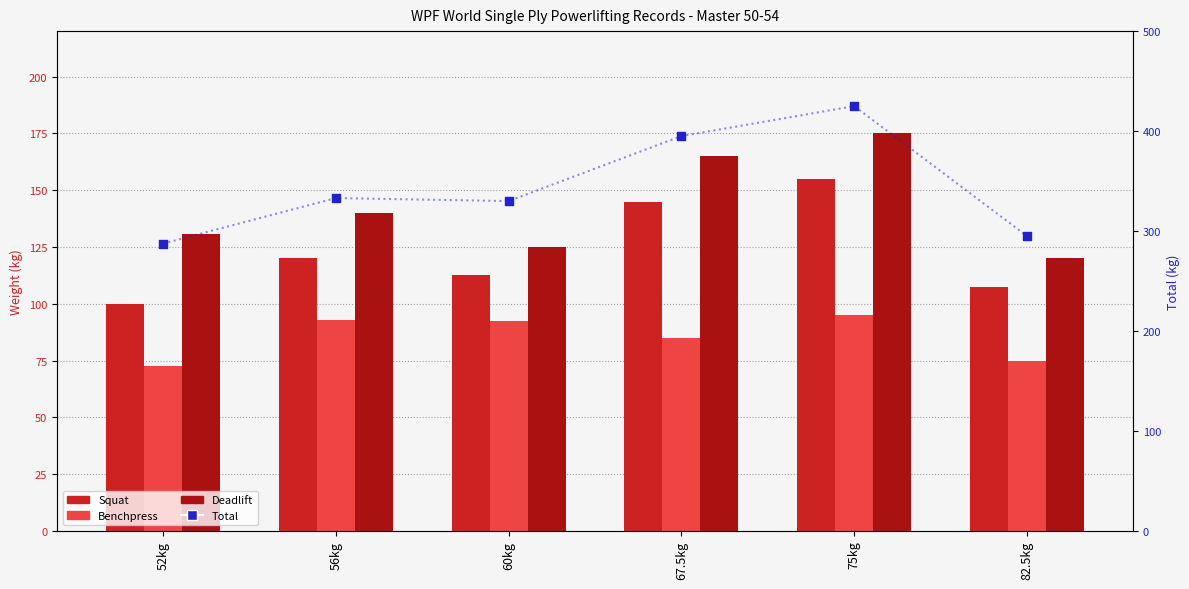

At which category is the sum across all series the highest?

75kg